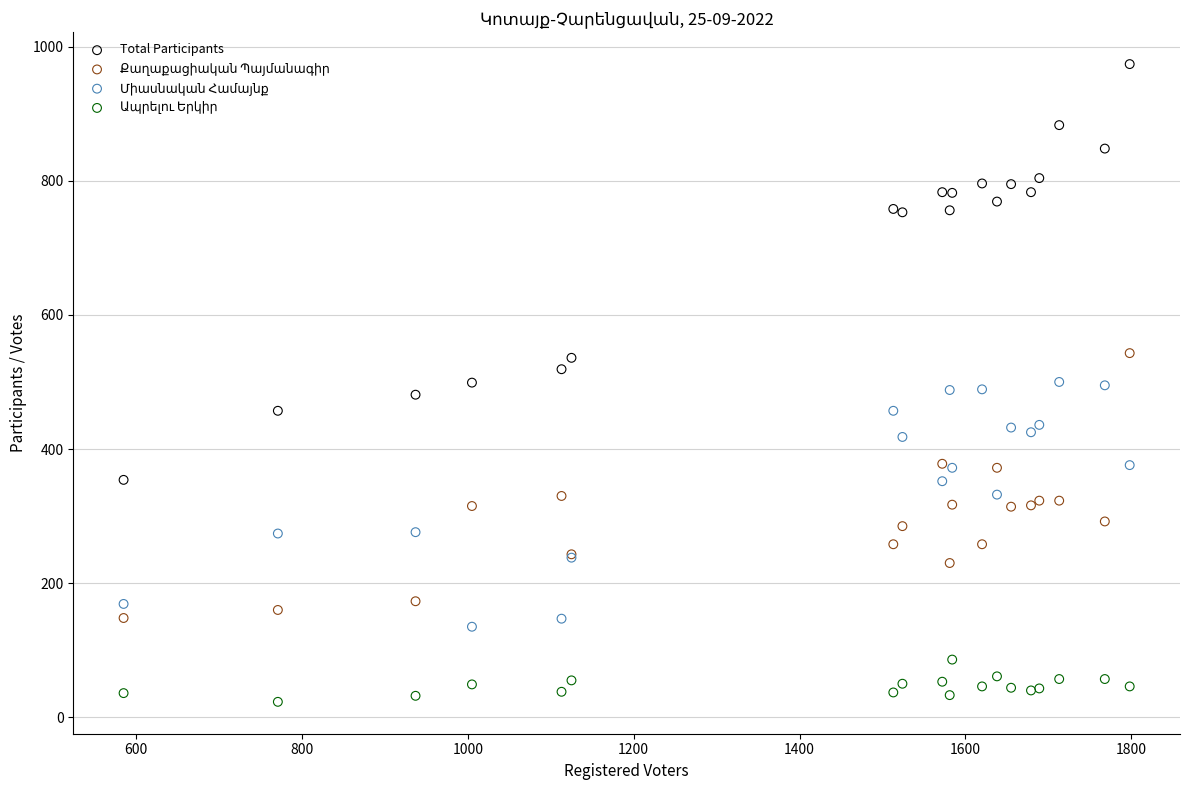

Which series reaches the maximum Y coordinate?

Total Participants